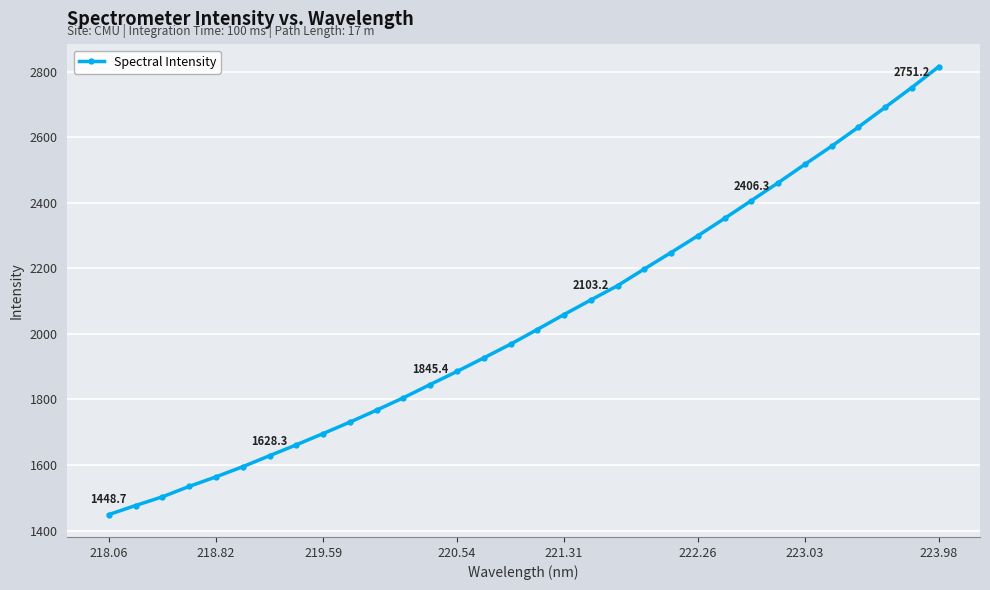

What is the minimum value shown in the chart?

1448.7